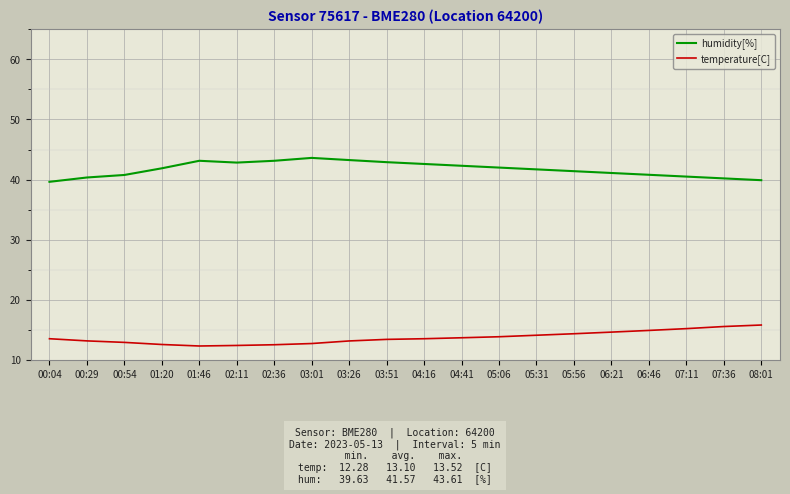

What is the sum of the humidity[%] values at 01:20 and 00:29?

82.2